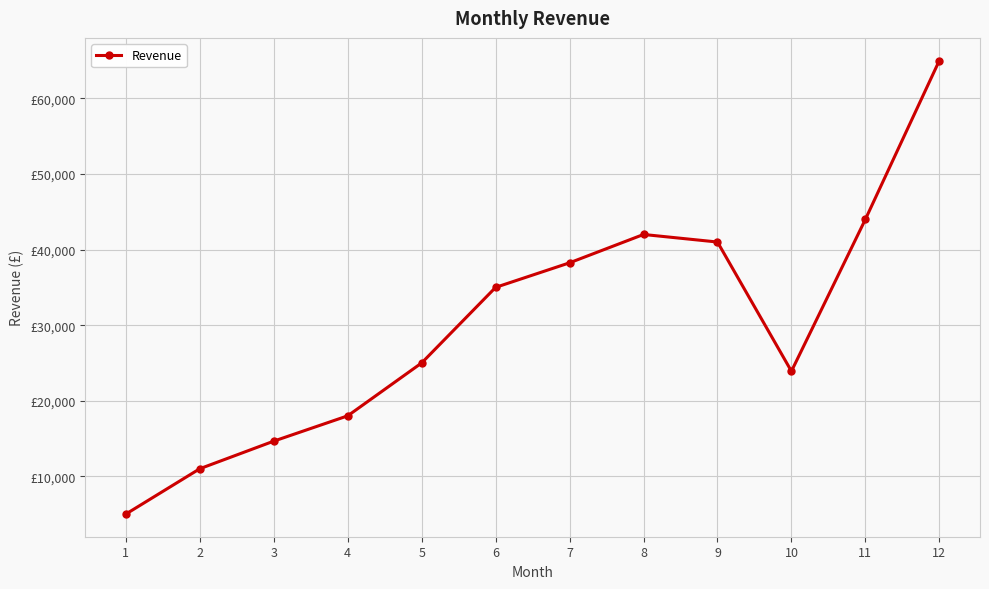

Where does the data first go above 35000?

7